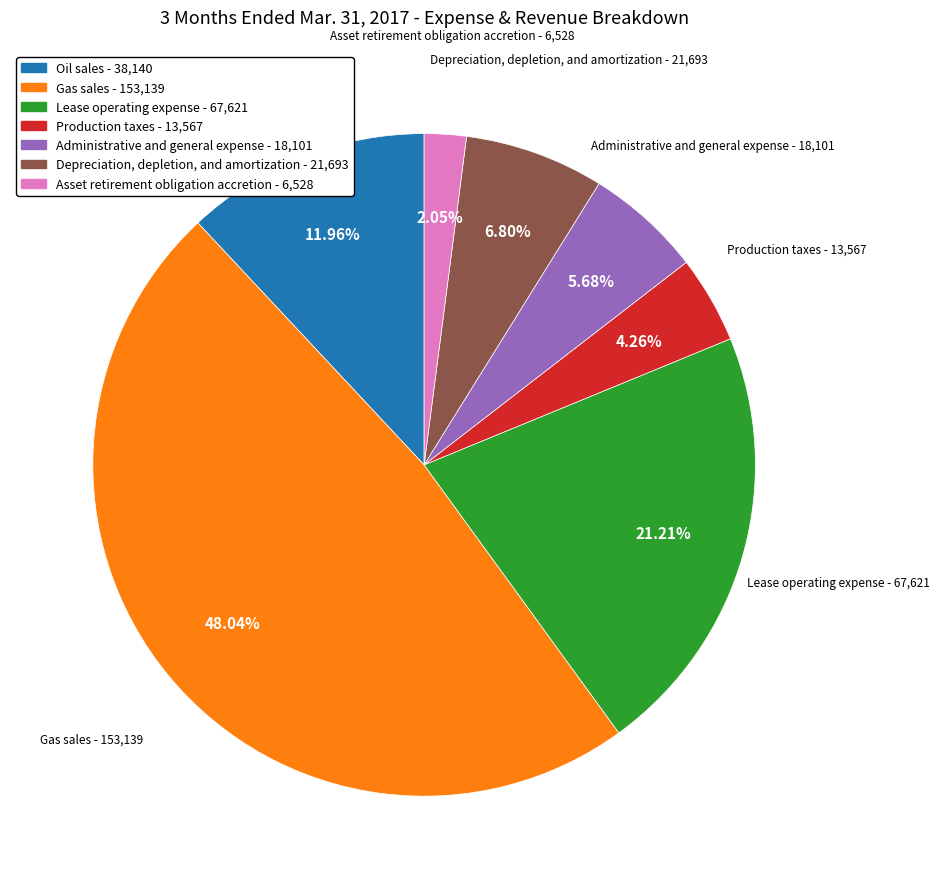

What is the smallest slice in the pie chart?

Asset retirement obligation accretion